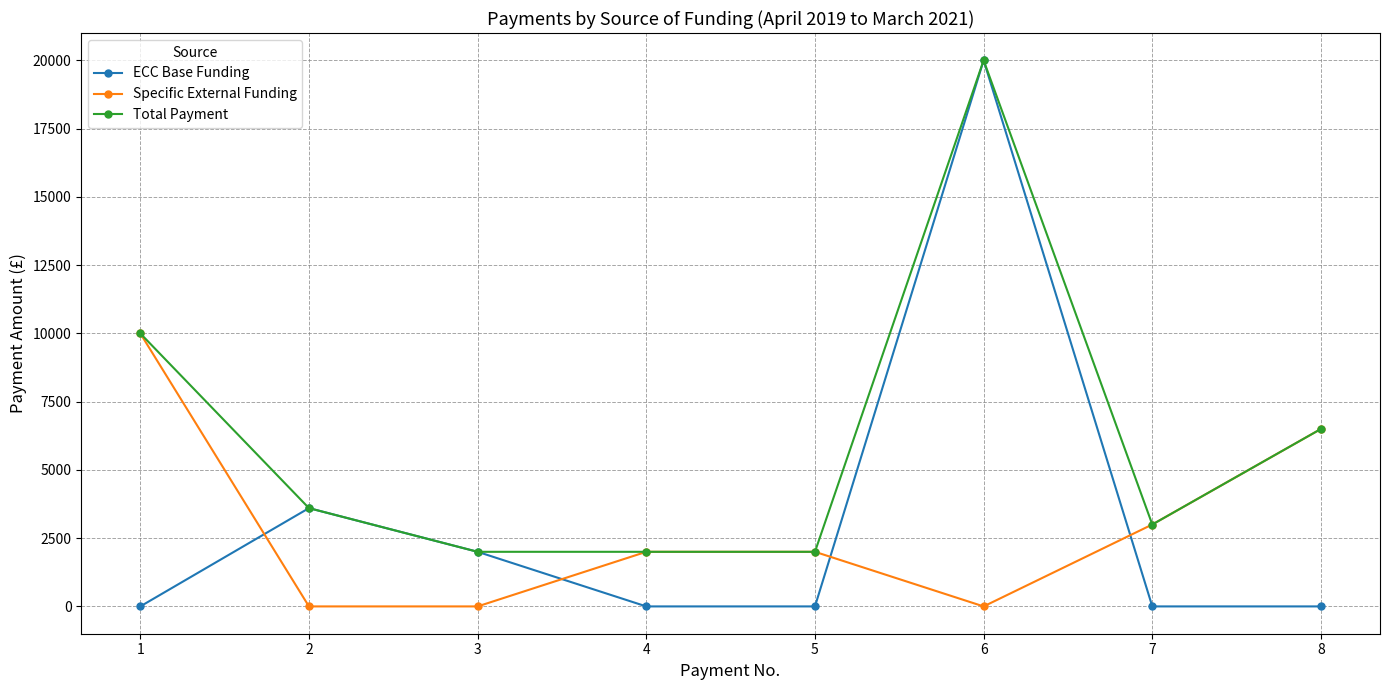

Where do Specific External Funding and ECC Base Funding first cross each other?

1 and 2